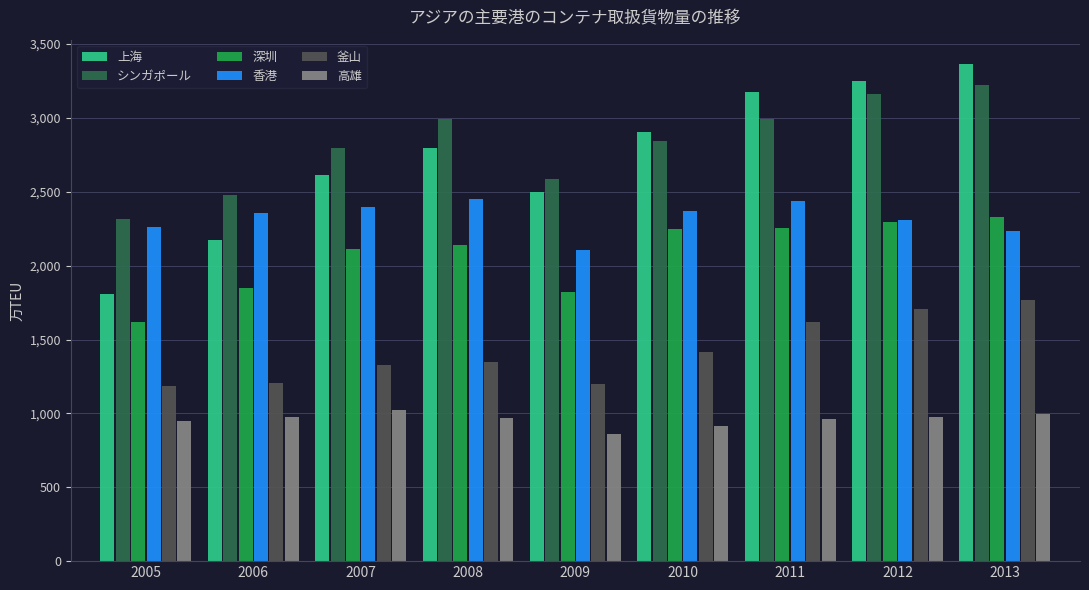

What is the average value of the シンガポール series?

2822